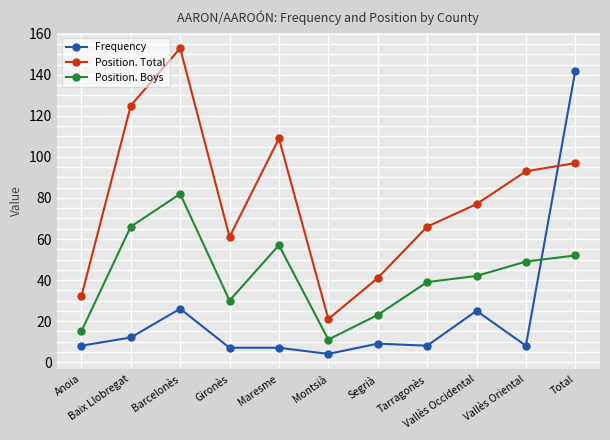

At which category does the chart reach its peak across all series?

Barcelonès